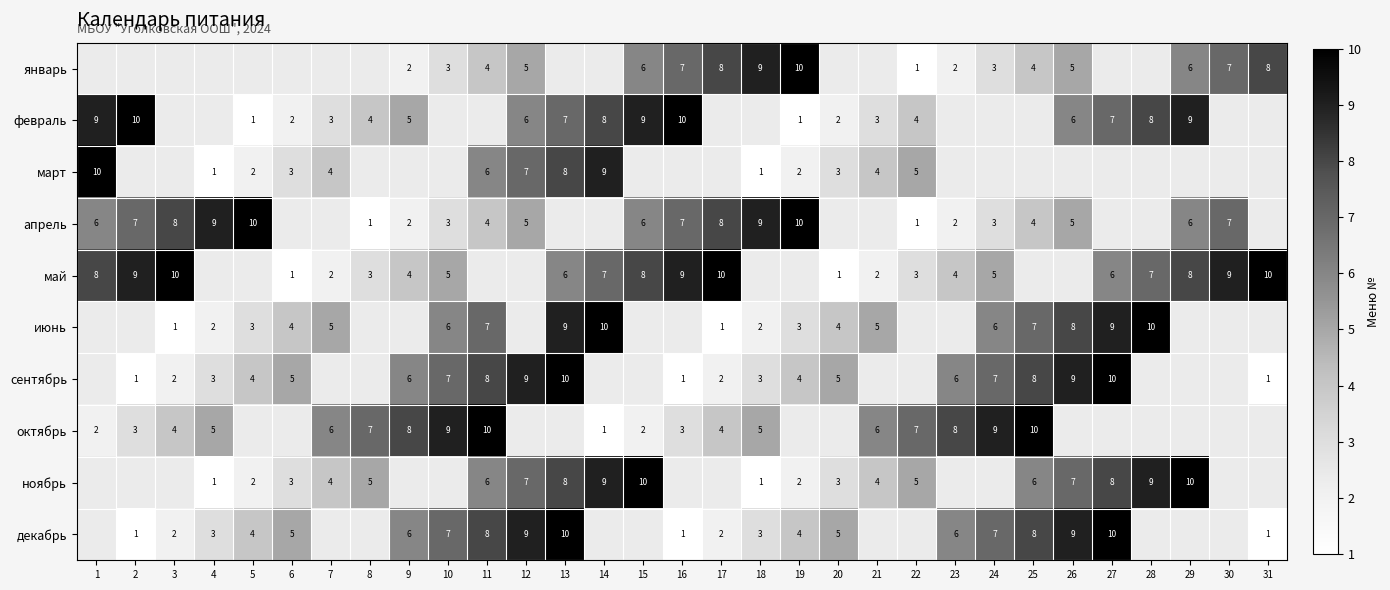

Count the number of data series in this chart.

10